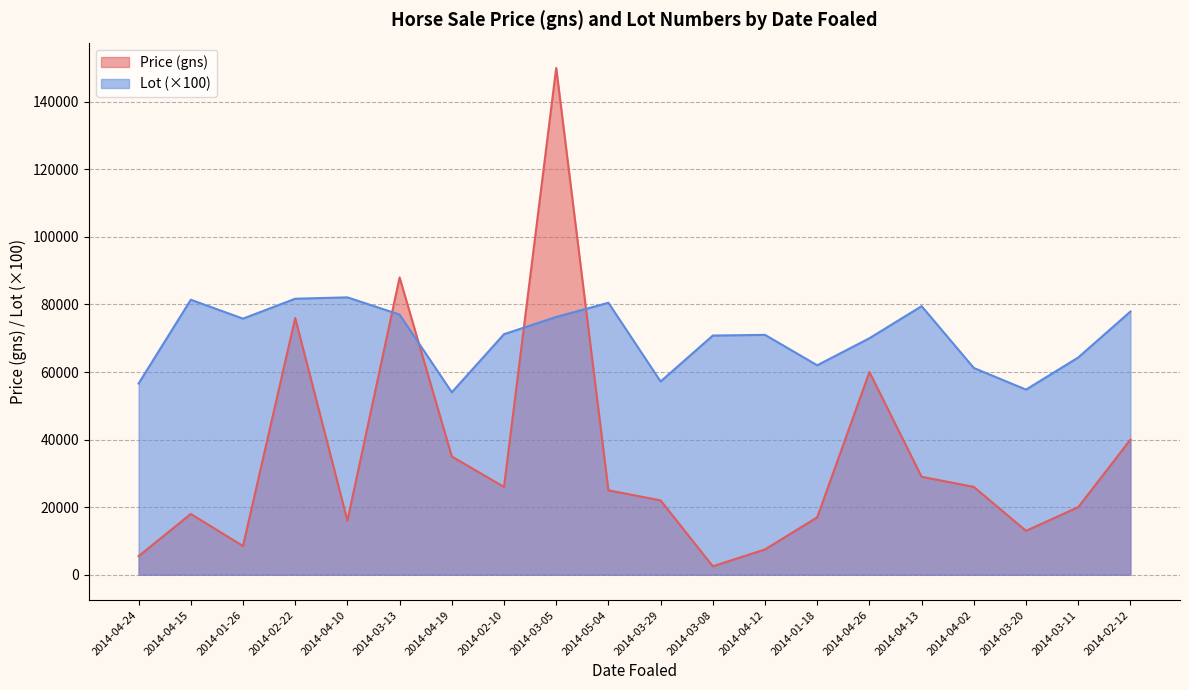

Does the chart display data point markers on the line(s)?

No